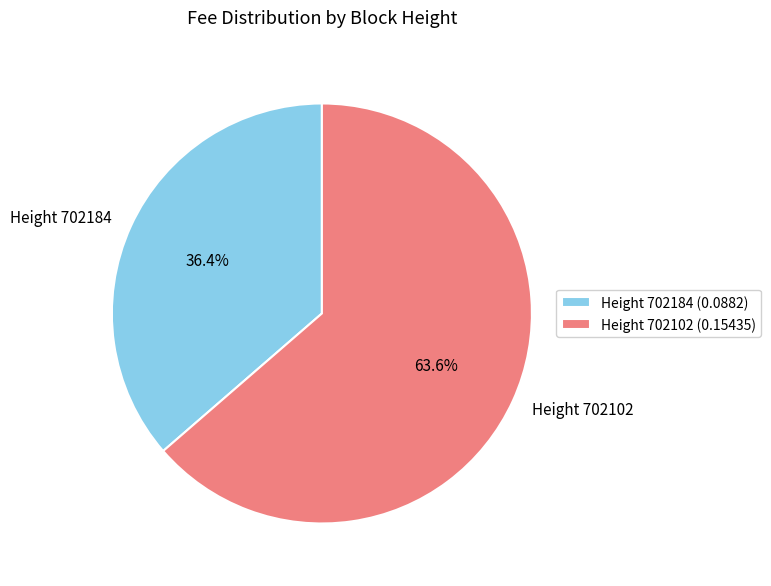

Count the number of slices in the pie.

2